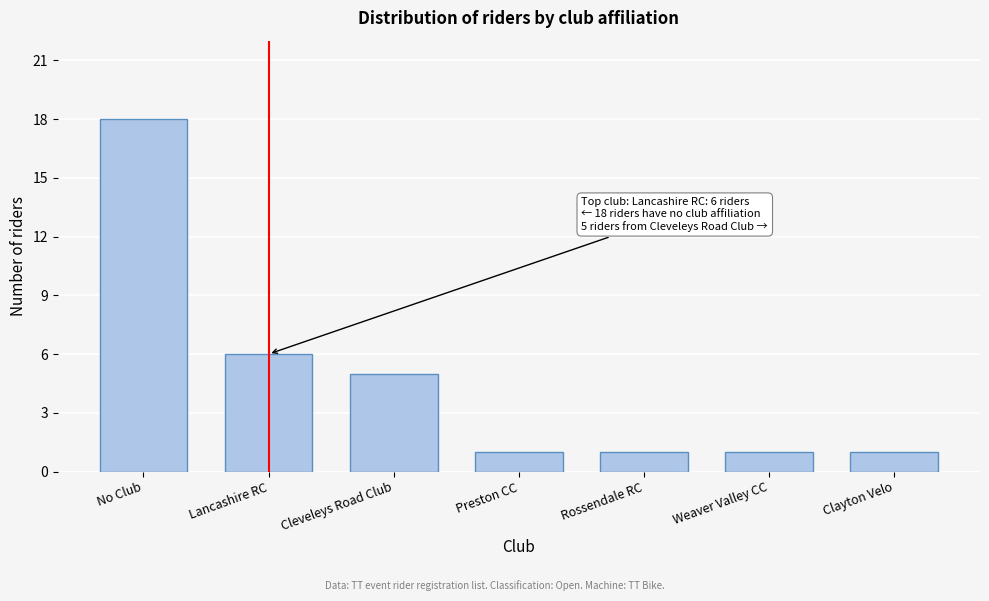

Reading right to left, list all the values displayed in this chart.

1	1	1	1	5	6	18